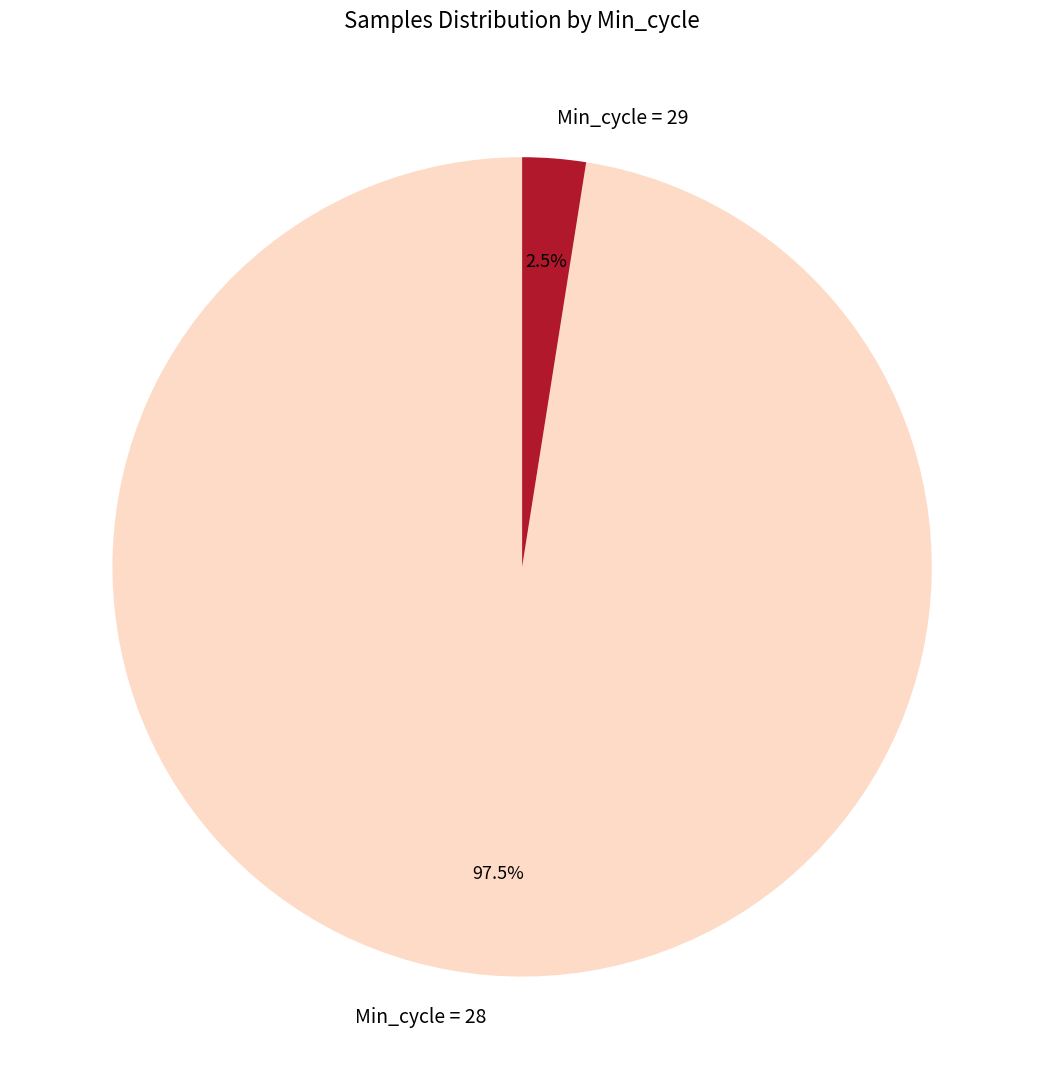

Do Min_cycle = 29 and Min_cycle = 28 together represent more than half of the pie?

Yes